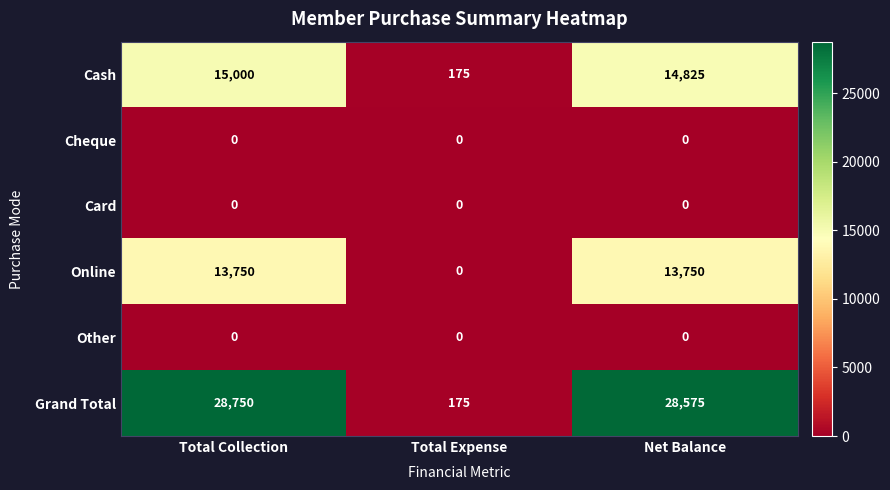

At how many categories does at least one series exceed 27023?

2